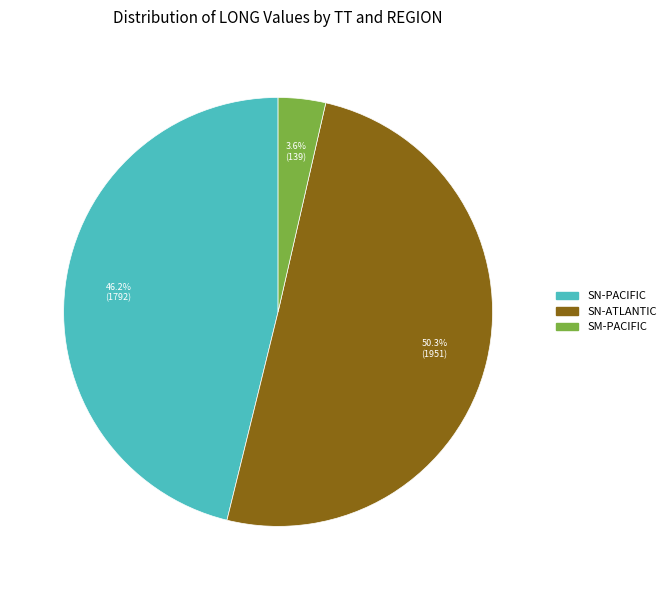

Count the number of slices in the pie.

3